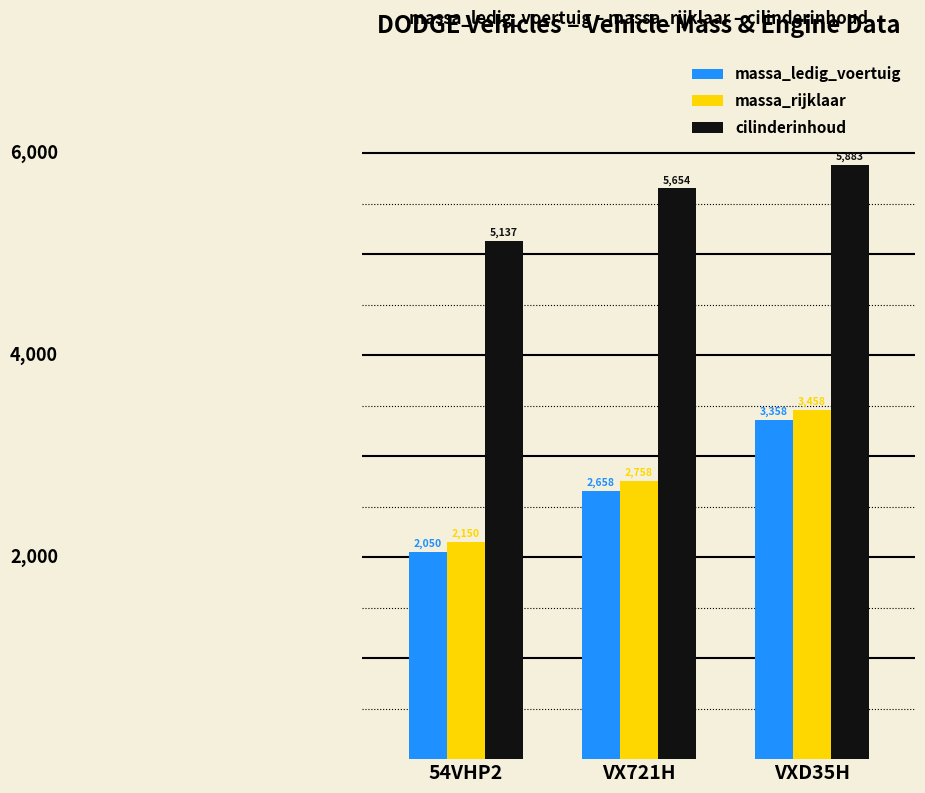

What is the highest value of the massa_rijklaar series?

3458